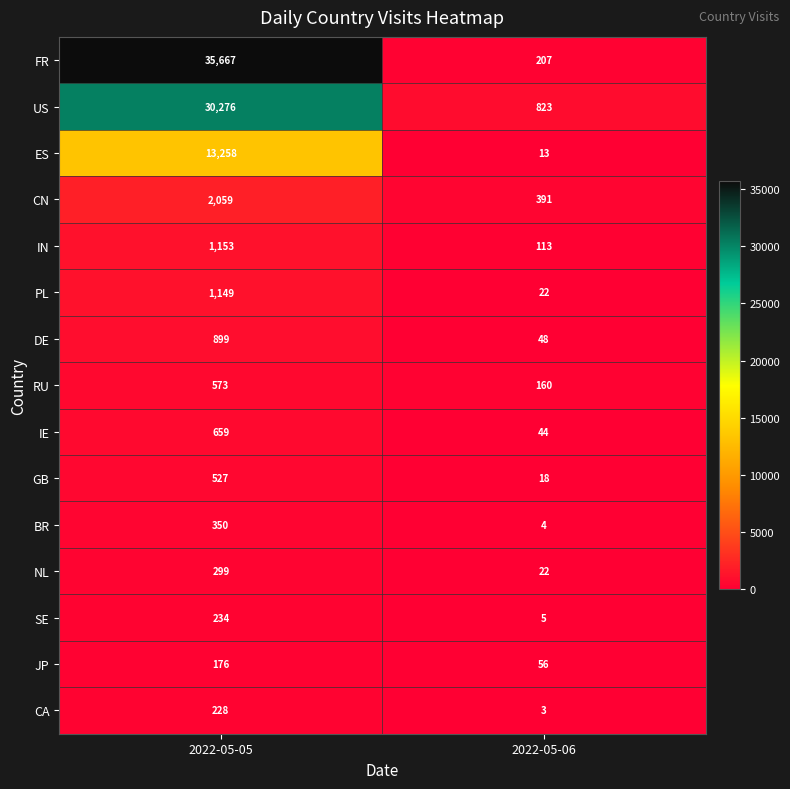

What is the total value across all series at 2022-05-06?

1929